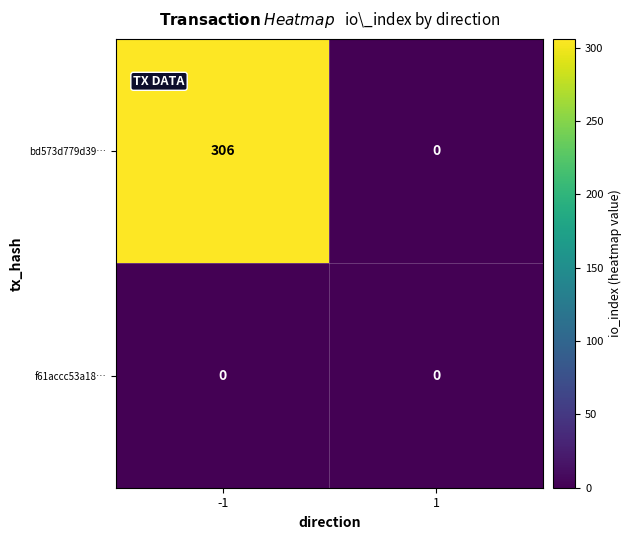

The bd573d779d39… series shows 132 at 1. True or false?

False